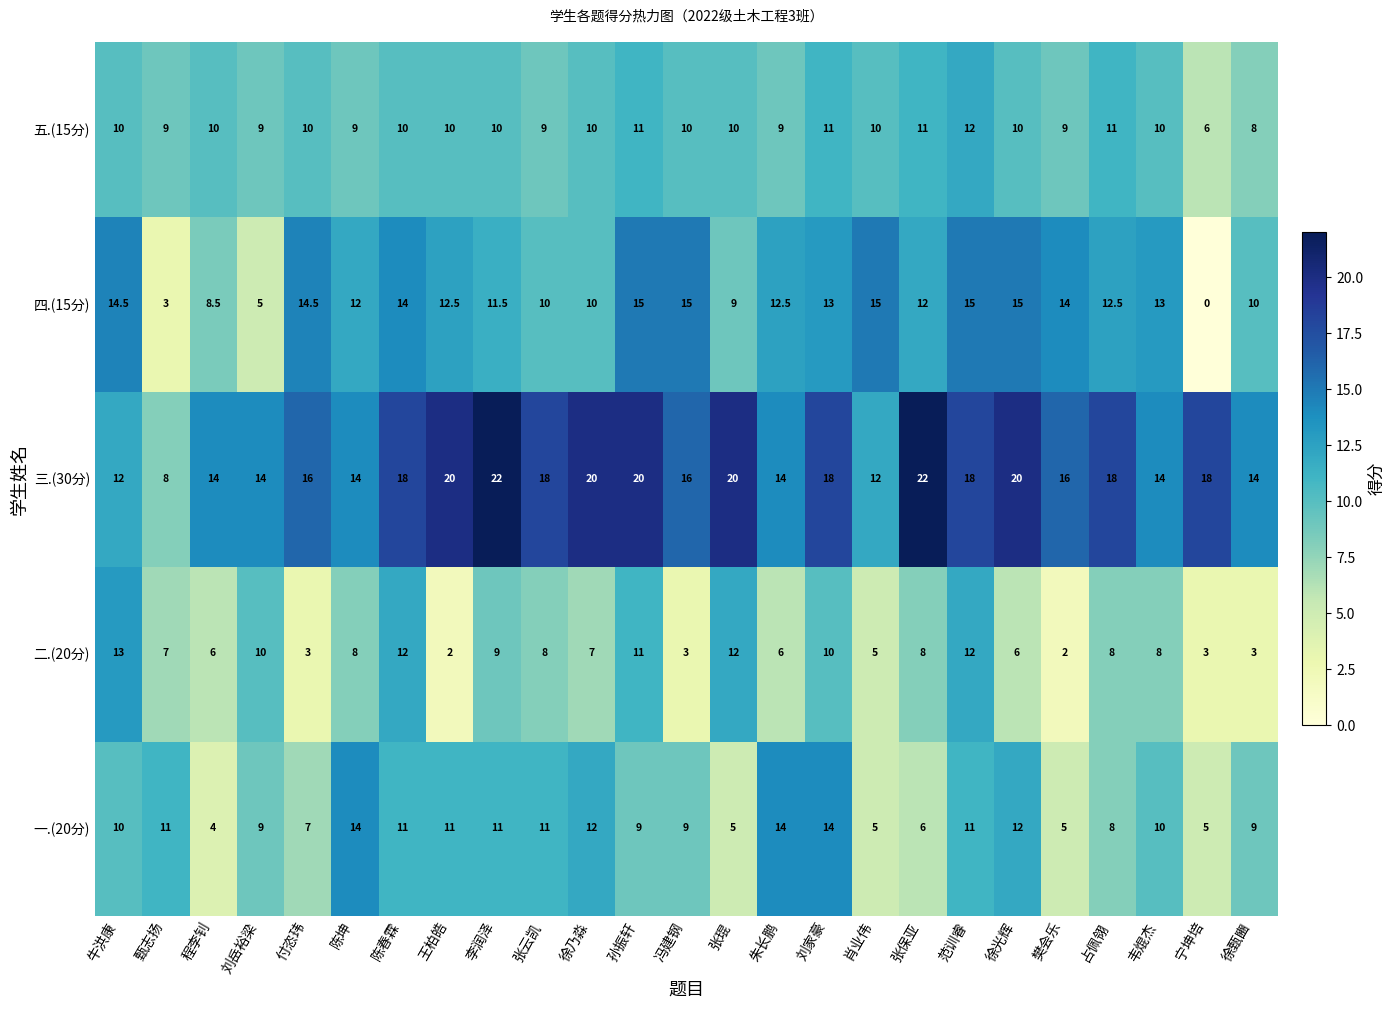

What is the average value of the 三.(30分) series?

16.6